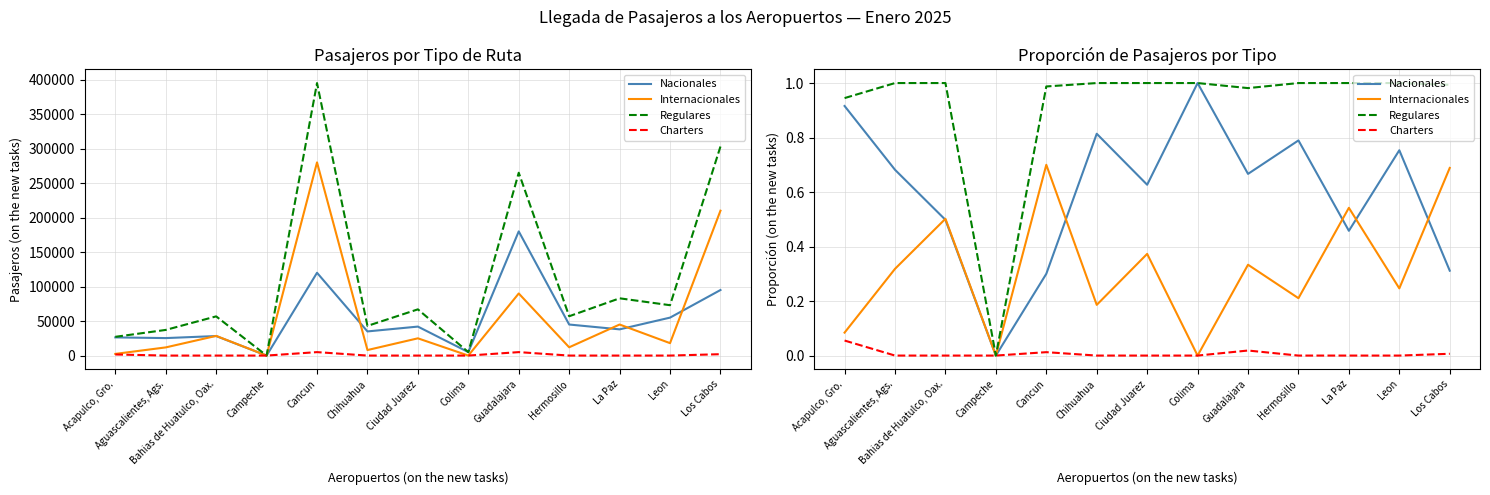

Which series changed the most between Chihuahua and Los Cabos?

Nacionales